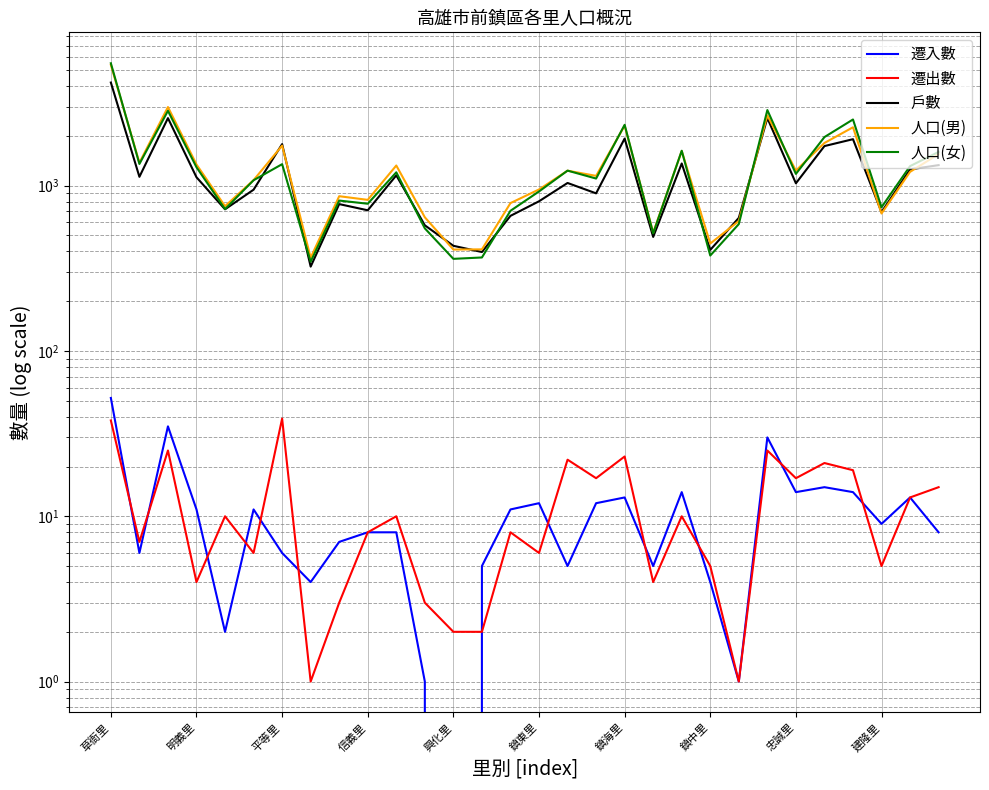

Between 20 and 21, which series saw the biggest shift?

人口(女)